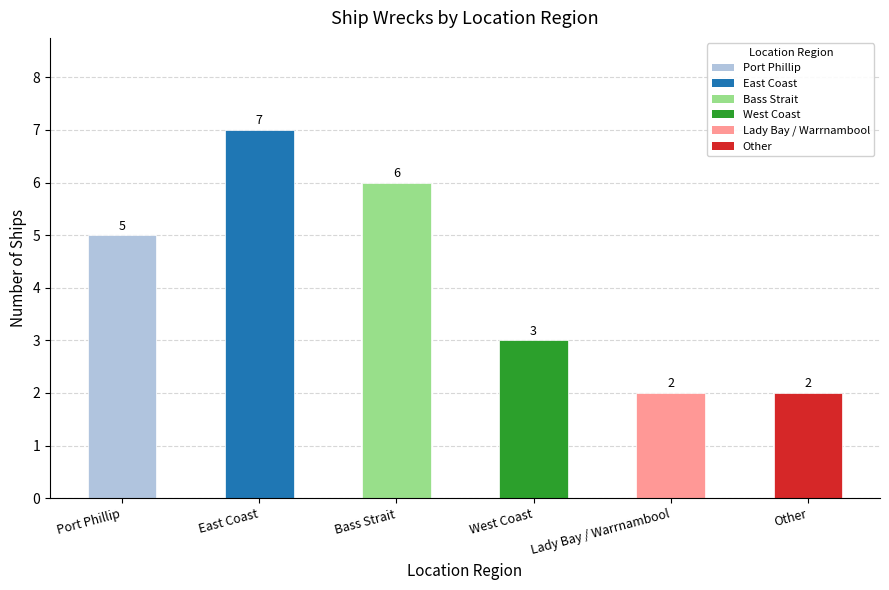

Approximately how many times larger is the value at Bass Strait compared to Lady Bay / Warrnambool?

3.0